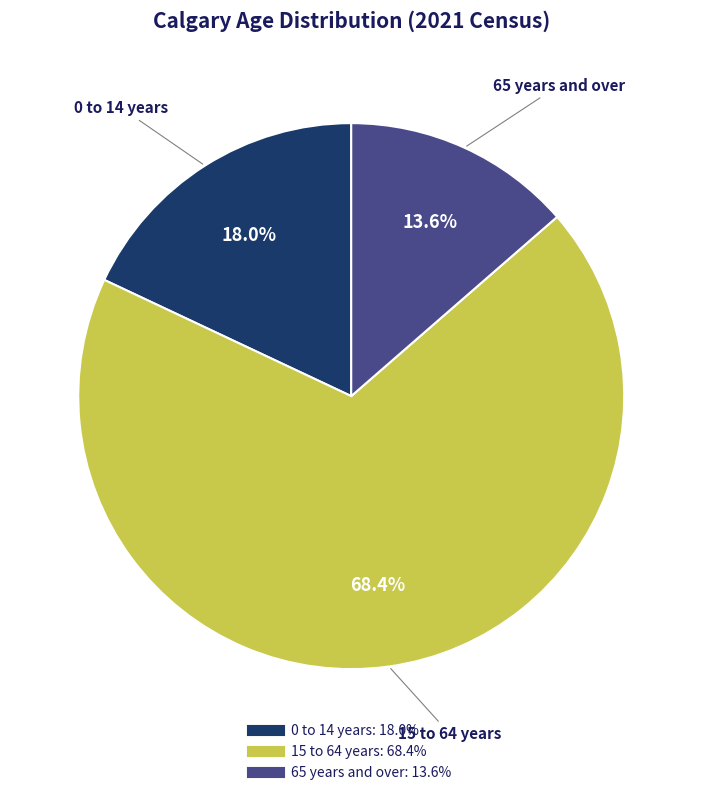

What percentage is the 0 to 14 years slice, to the nearest percent?

18%